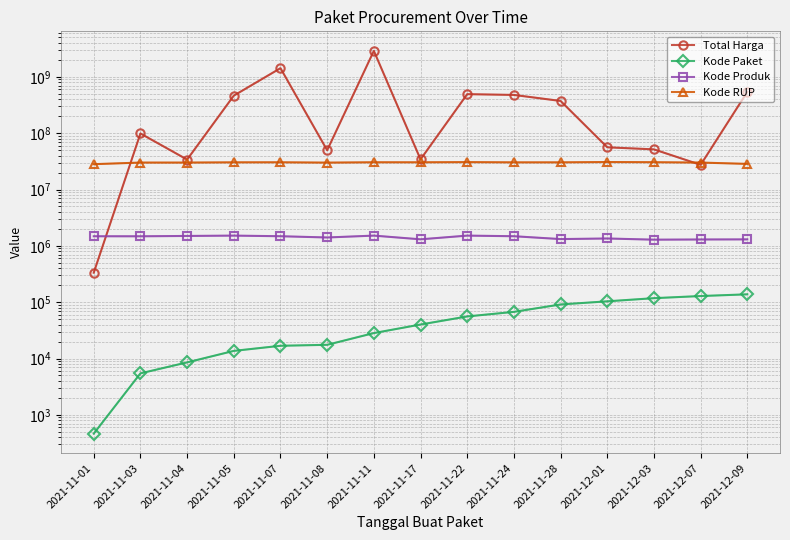

What is the label of the 12th point from the right?

2021-11-05